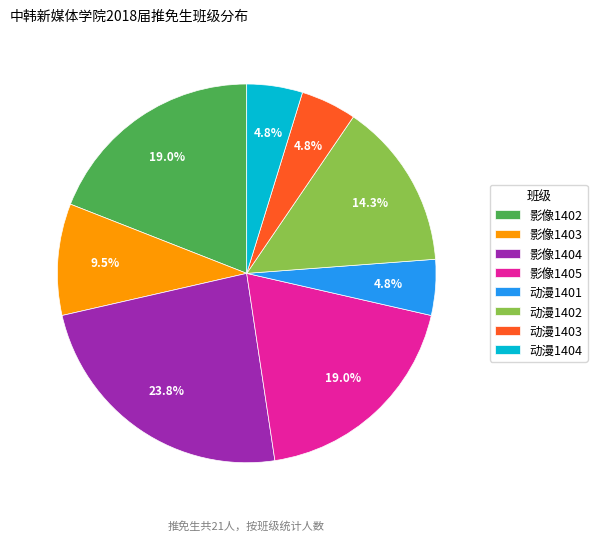

To the nearest percent, what percentage of the pie is 动漫1401?

5%